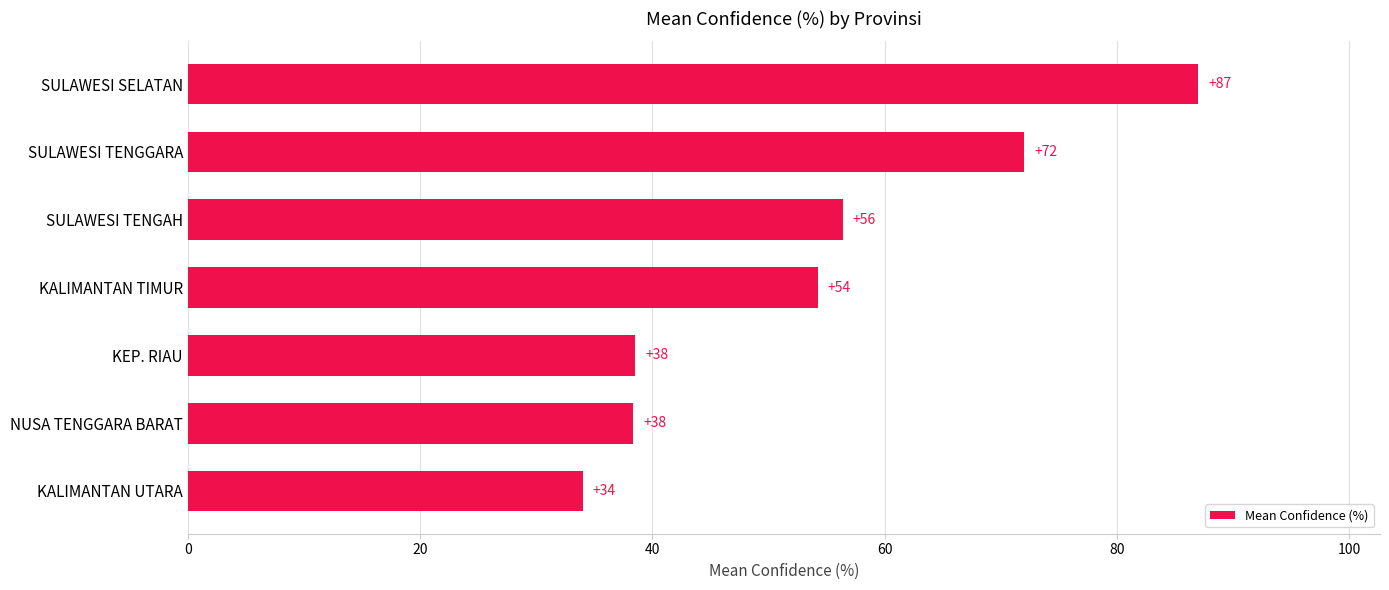

Does the chart contain stacked bars?

No